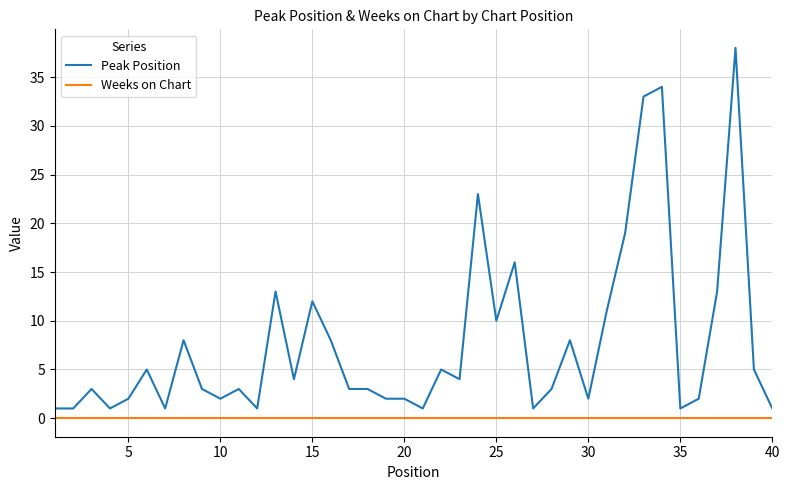

List the series in order of their peak value, highest first.

Peak Position, Weeks on Chart